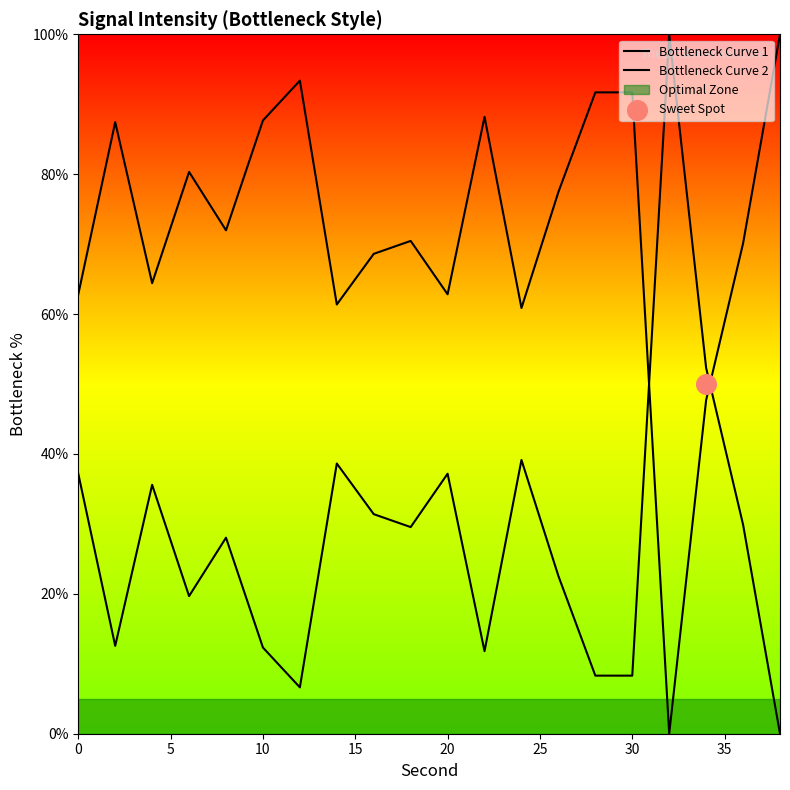

Which series has the widest spread of Y values?

Bottleneck Curve 1